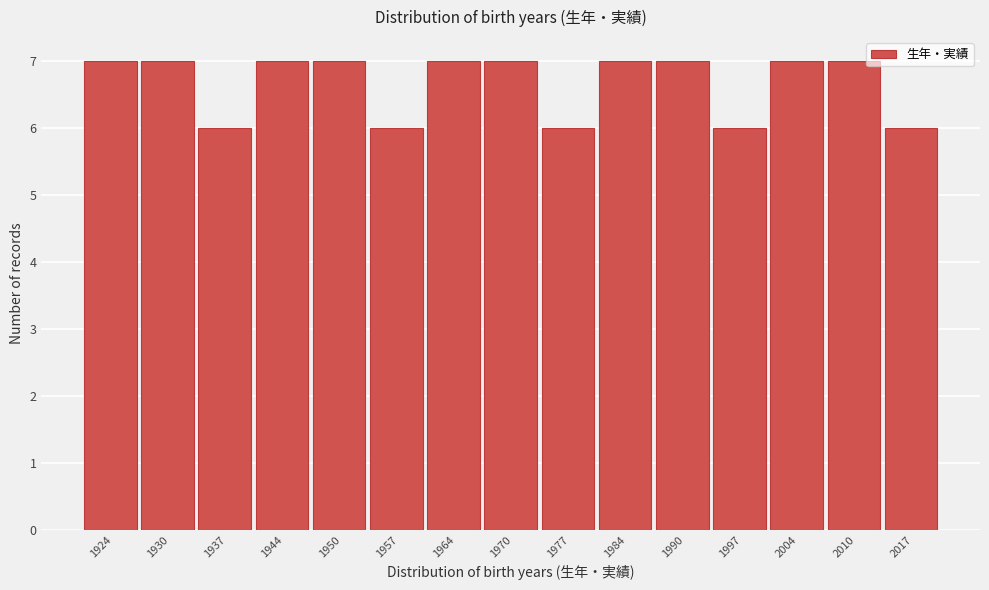

Reading left to right, list all the values displayed in this chart.

1924=7	1930=7	1937=6	1944=7	1950=7	1957=6	1964=7	1970=7	1977=6	1984=7	1990=7	1997=6	2004=7	2010=7	2017=6